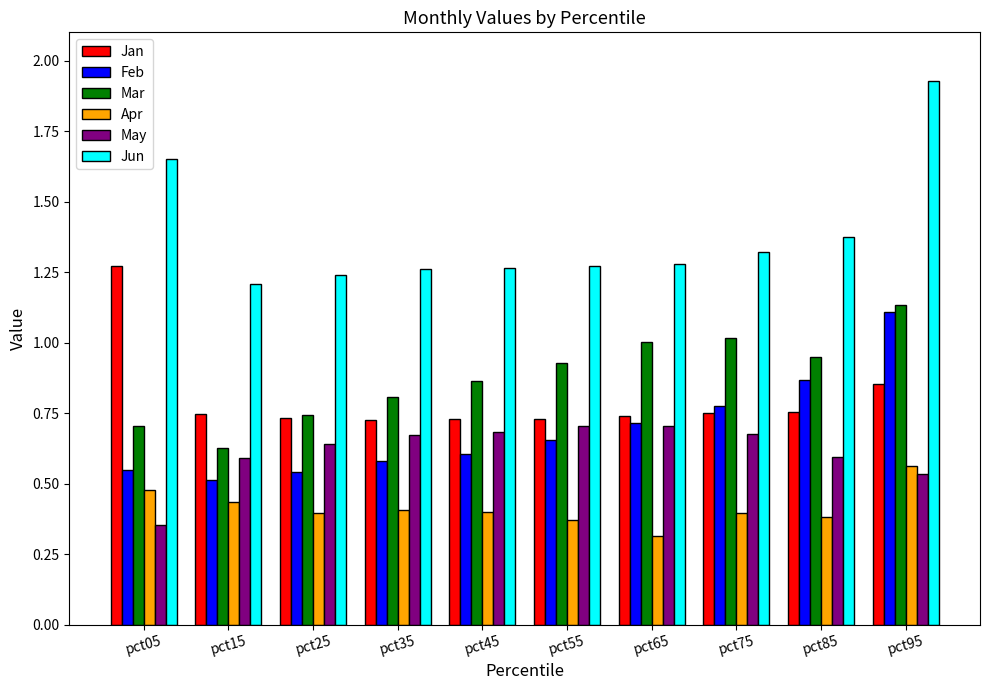

At which label does Feb reach its peak?

pct95